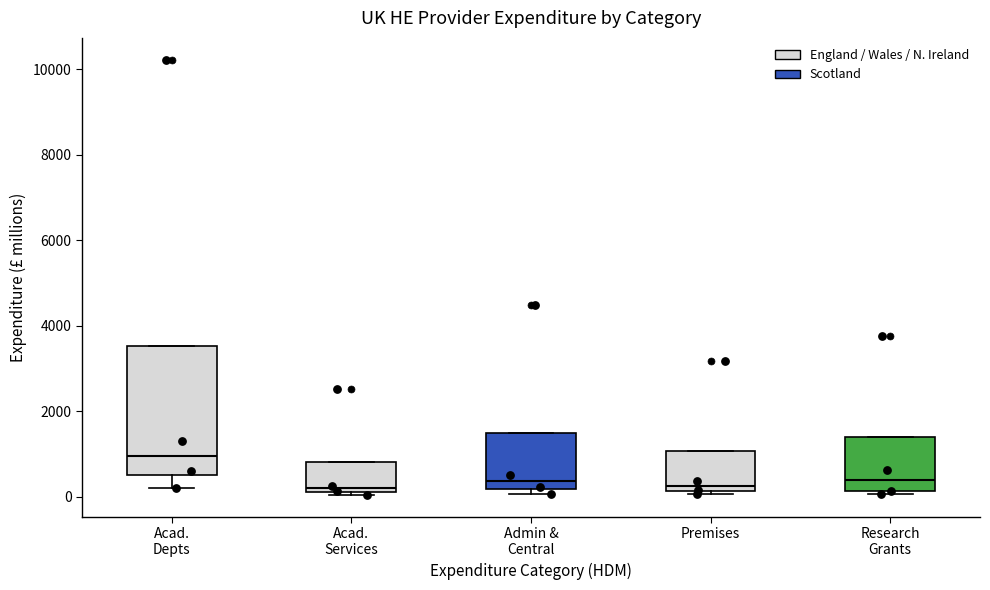

Reading left to right, transcribe this box plot: for each box, give where its median line is, the range the box spans, and where its two whiskers end, as read against the y-axis. The values are not printed on the chart, so give them approximately, as read against the axis.

Acad. Depts: median 1000, box 600 to 3600, whiskers 200 to 3600
Acad. Services: median 200 (just above the box's lower edge), box 200 to 800, whiskers 0 to 800
Admin & Central: median 400, box 200 to 1600, whiskers 0 to 1600
Premises: median 200 (just above the box's lower edge), box 200 to 1000, whiskers 0 to 1000
Research Grants: median 400, box 200 to 1400, whiskers 0 to 1400